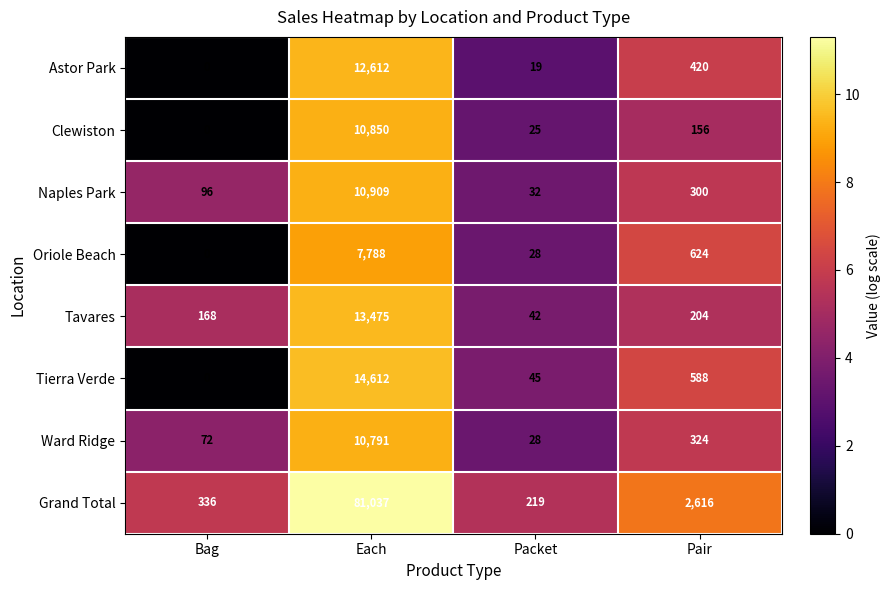

What is the sum of all Astor Park values?

13051